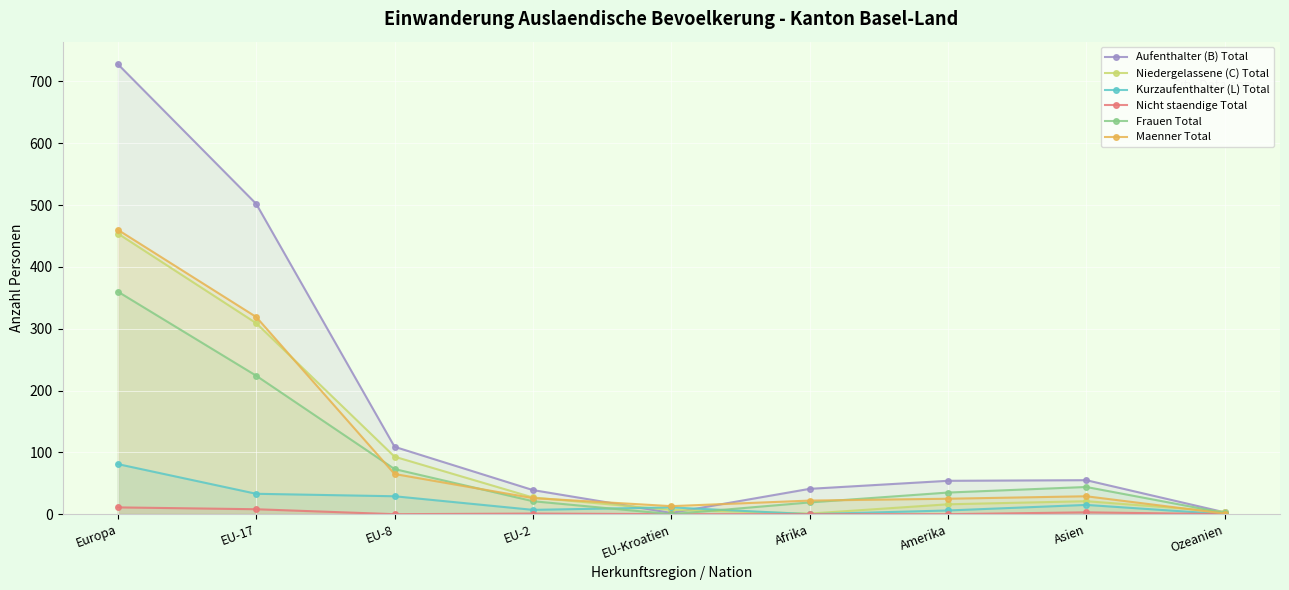

True or false: Kurzaufenthalter (L) Total has a value of -42 at Ozeanien.

False